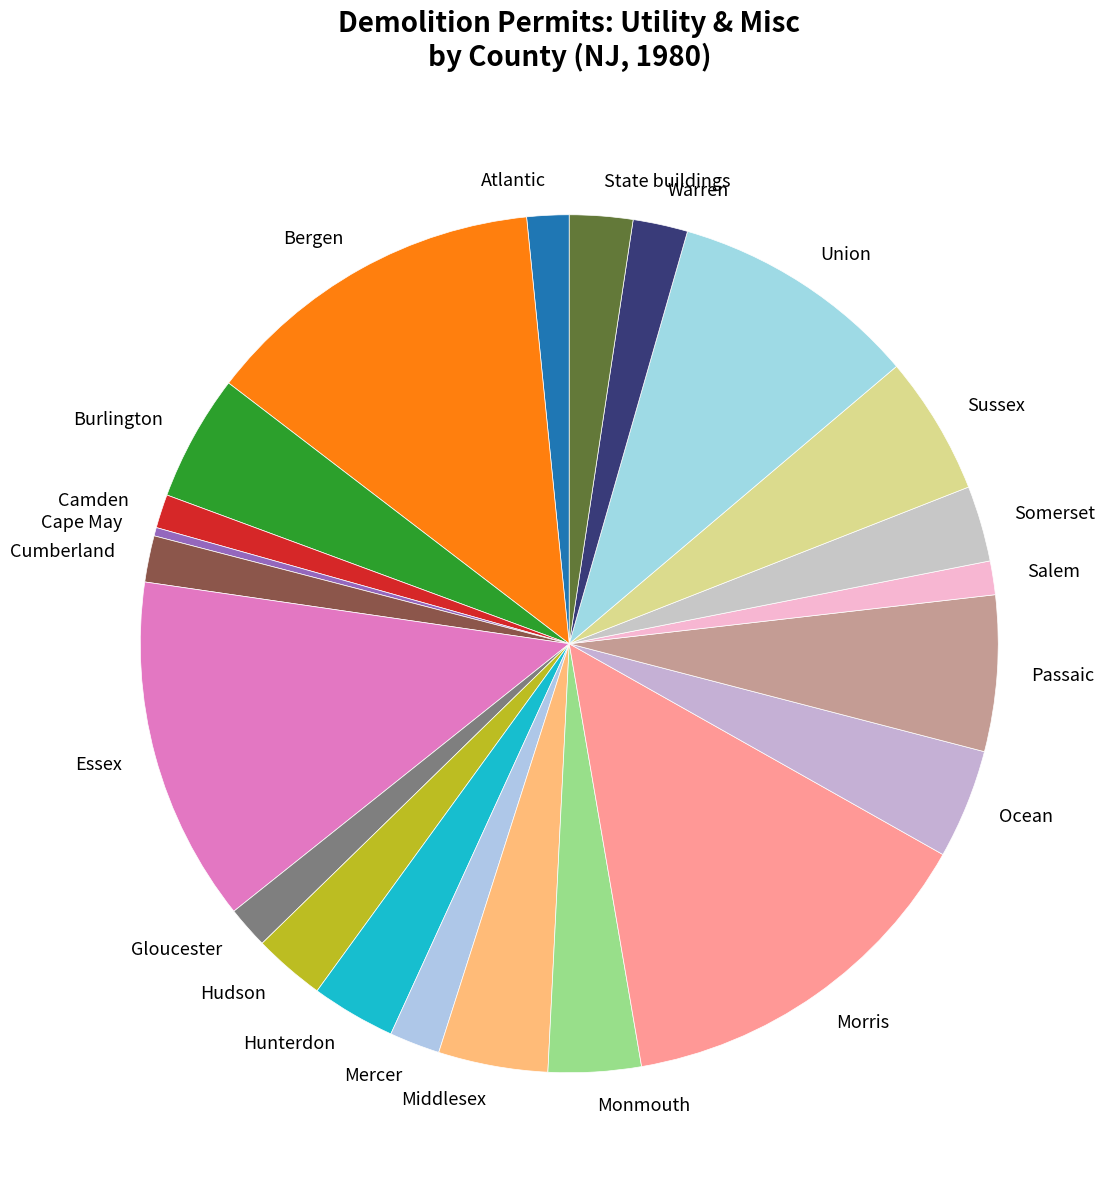

How many segments does this pie chart have?

22